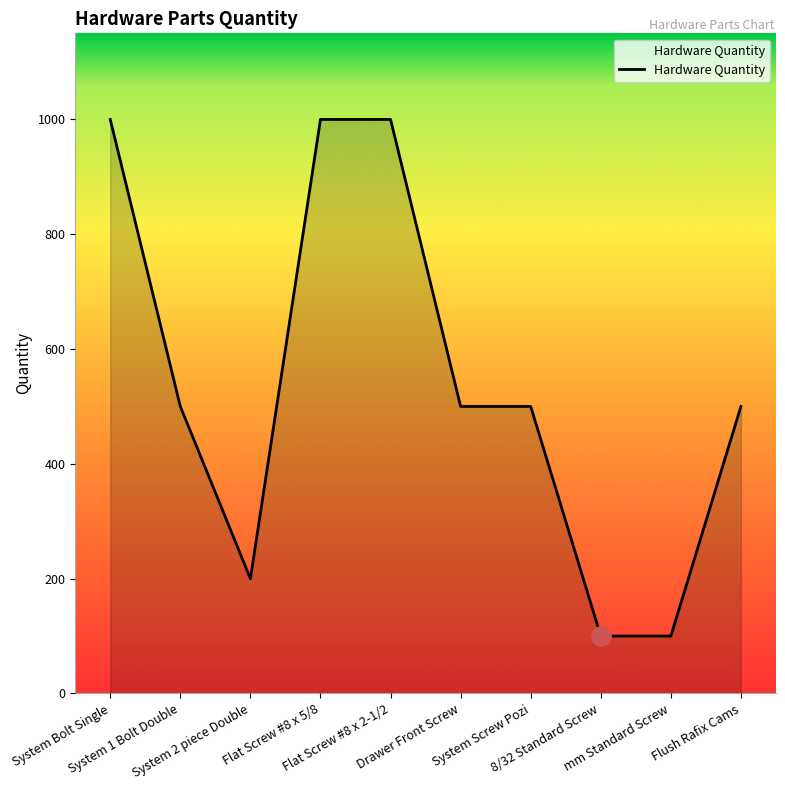

Count the number of data series in this chart.

1